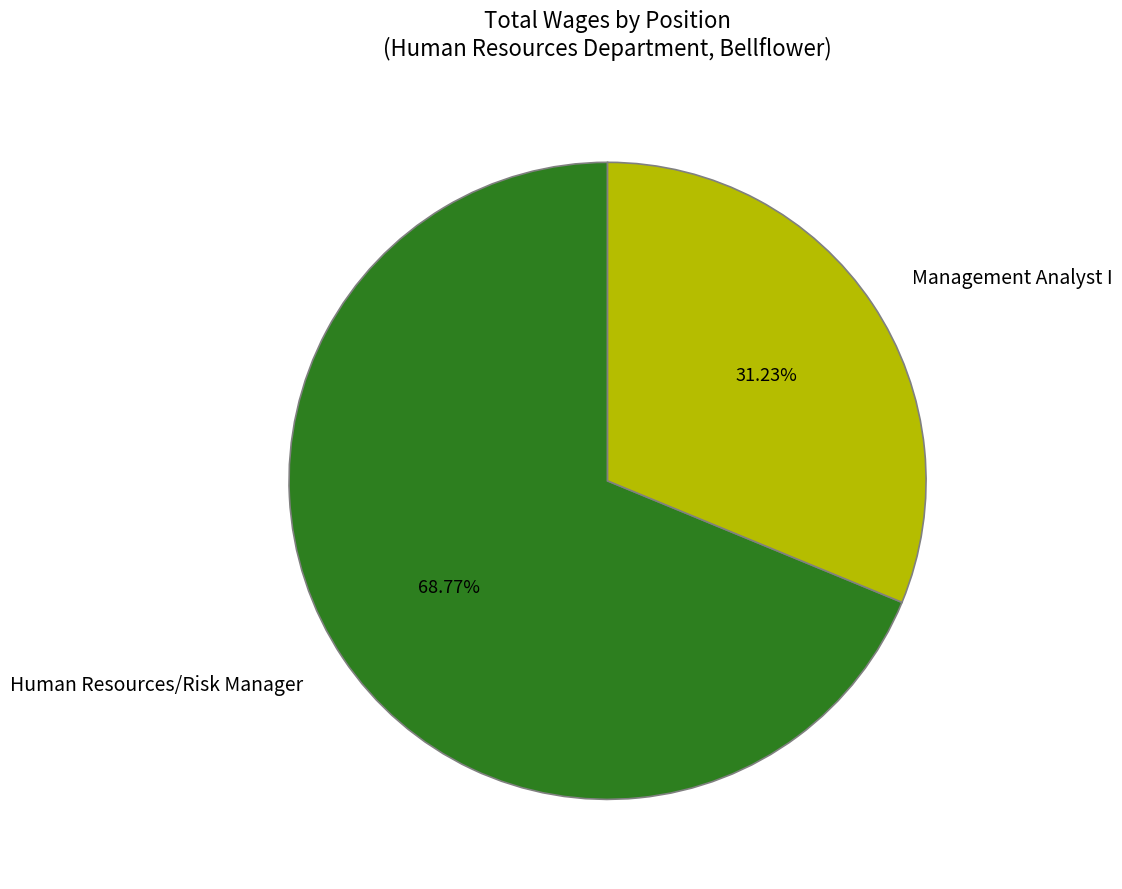

Is it true that Management Analyst I is 31% of the pie?

True